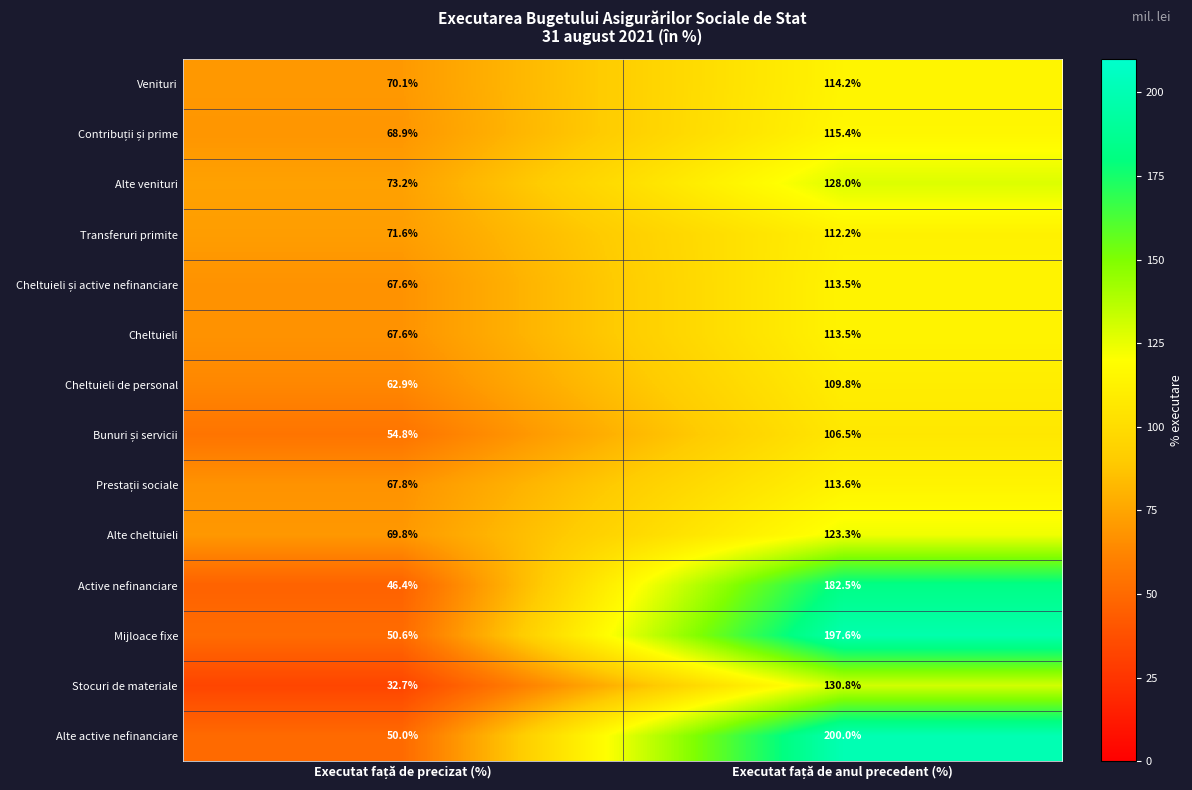

What is the difference between the maximum and minimum values in the Alte venituri series?

54.8